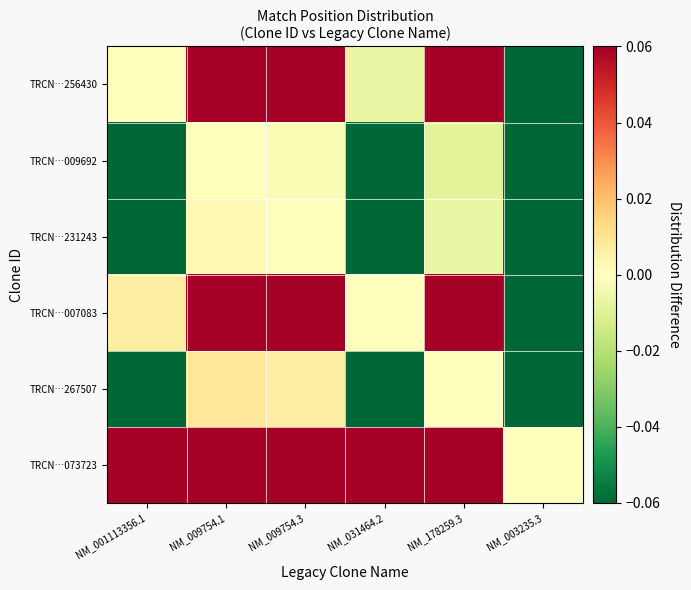

Which series has the largest range (max minus min)?

TRCN…009692